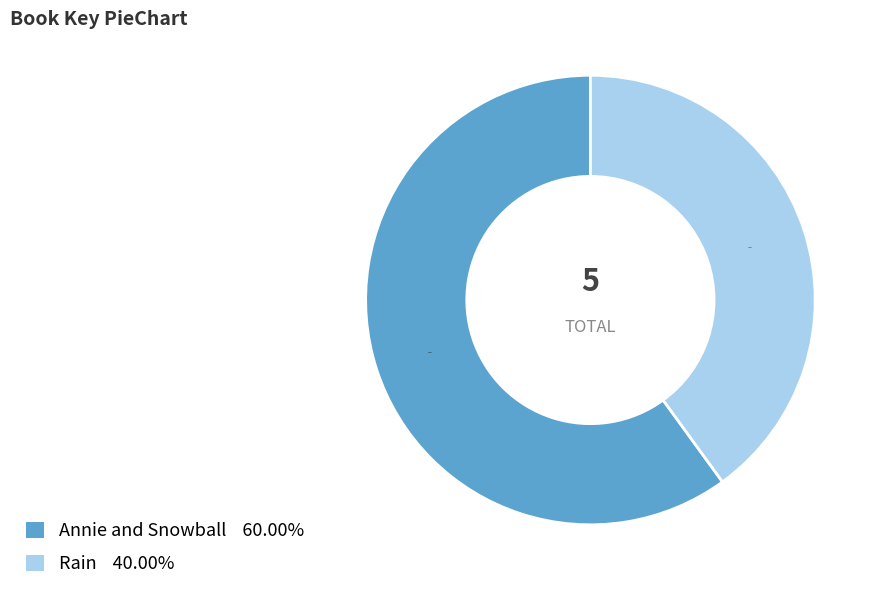

Does any single category account for the majority?

Yes